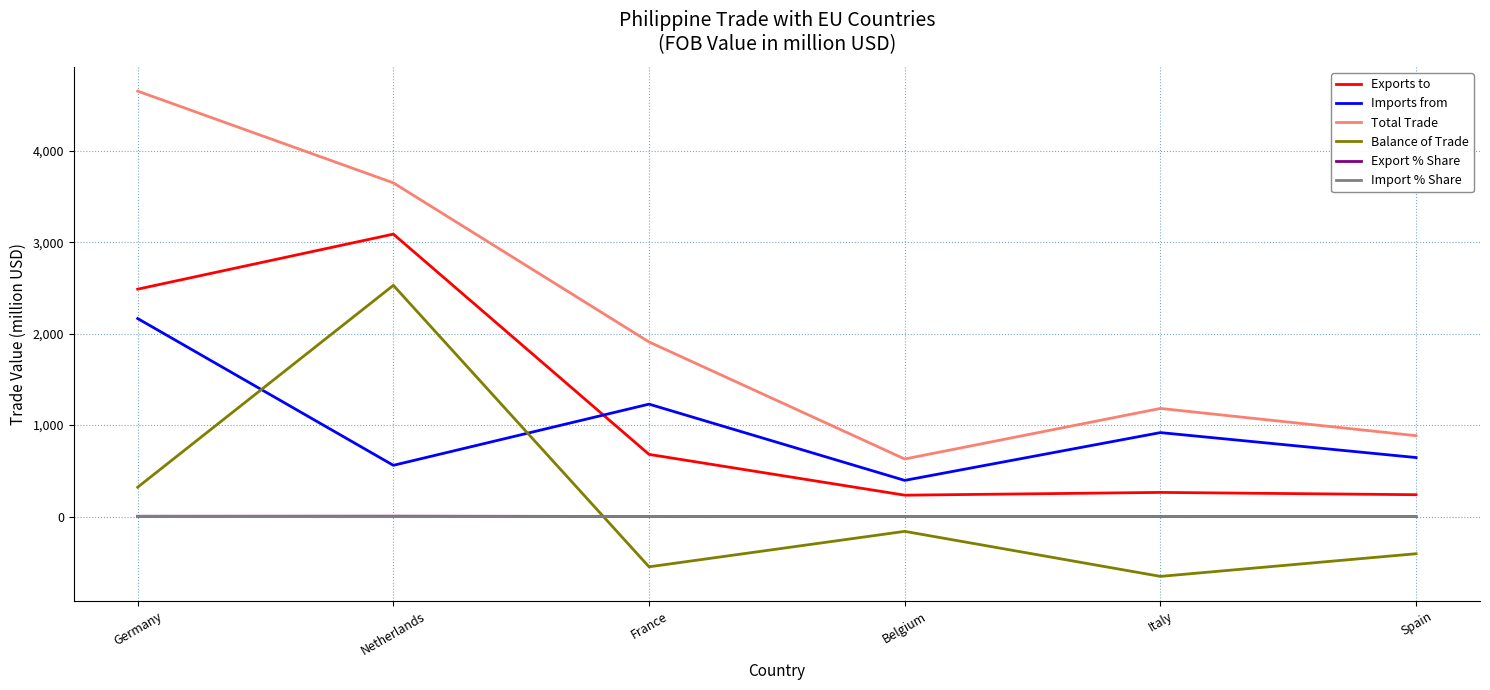

True or false: Import % Share and Exports to cross at least once.

False